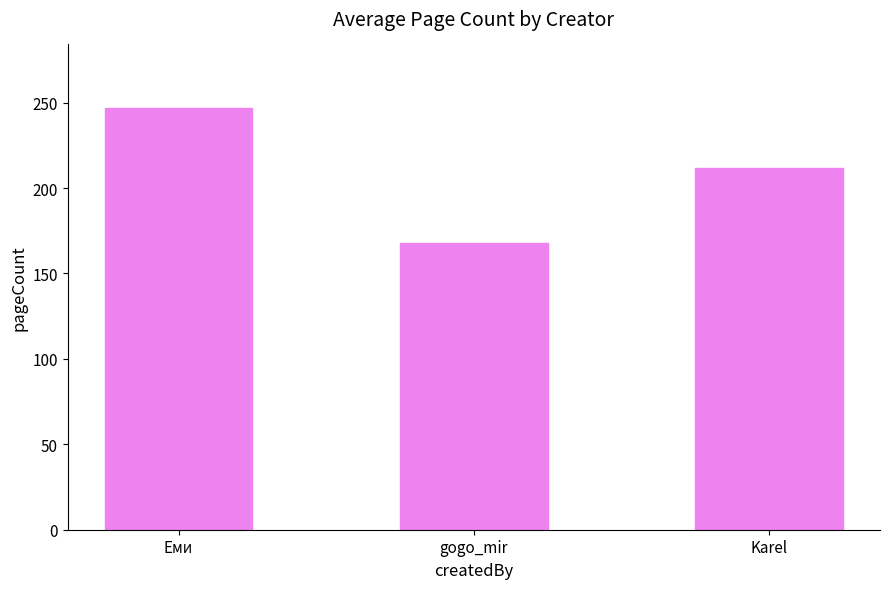

Are the bars grouped side by side (vs. stacked)?

No